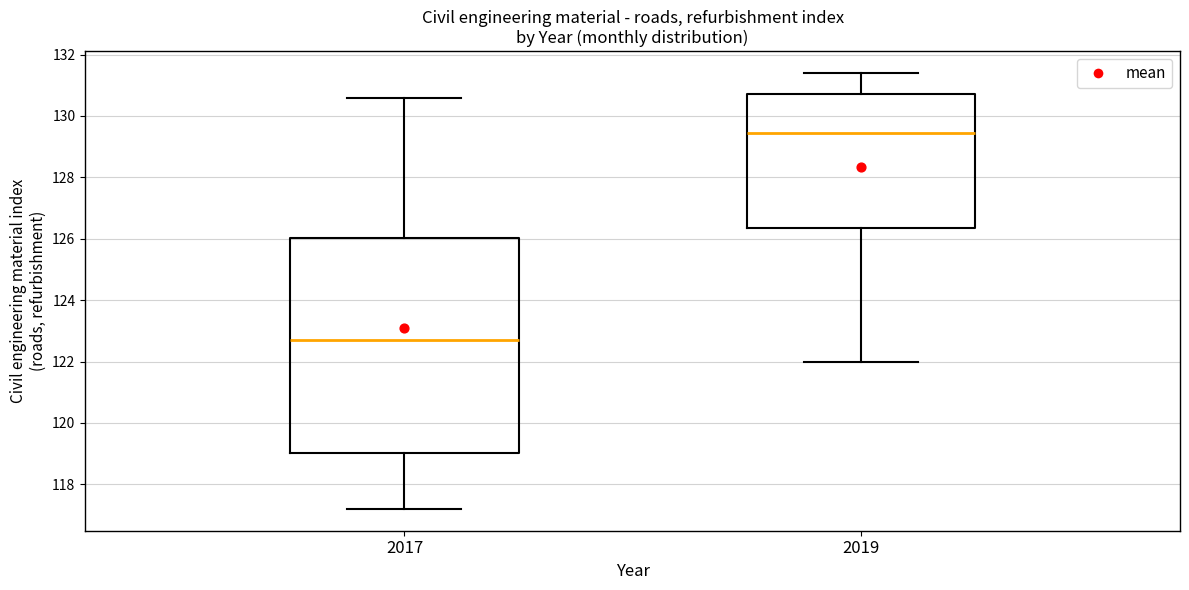

Comparing the boxes themselves (not the whiskers), which one is the tallest?

2017